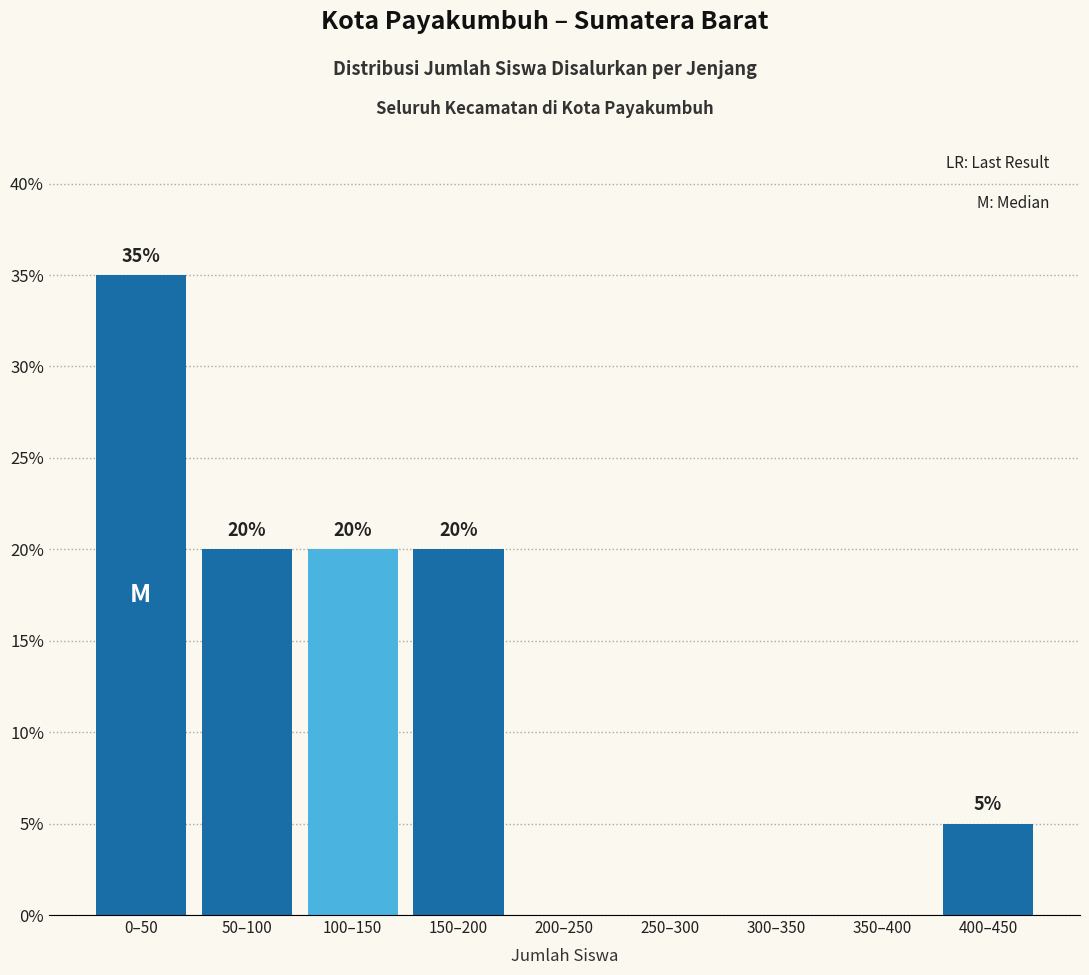

Reading left to right, transcribe all the data shown in this chart.

0–50=35	50–100=20	100–150=20	150–200=20	200–250=0	250–300=0	300–350=0	350–400=0	400–450=5